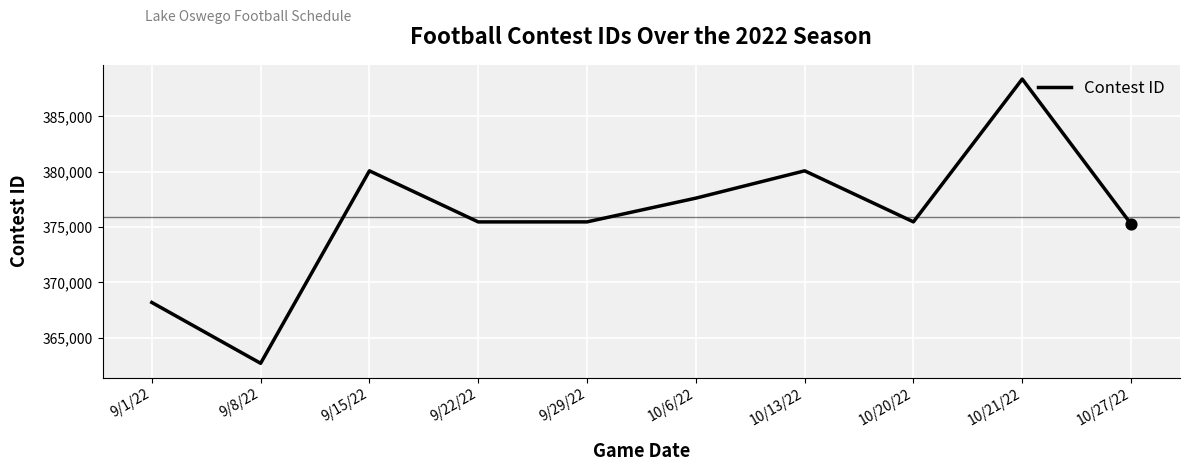

What is the ratio of the value at 9/15/22 to the value at 10/21/22?

1.0